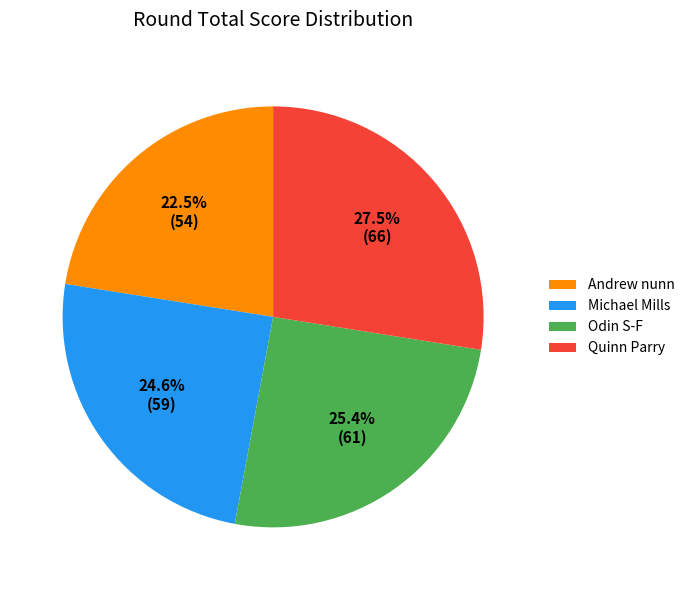

Which slice is the smallest?

Andrew nunn